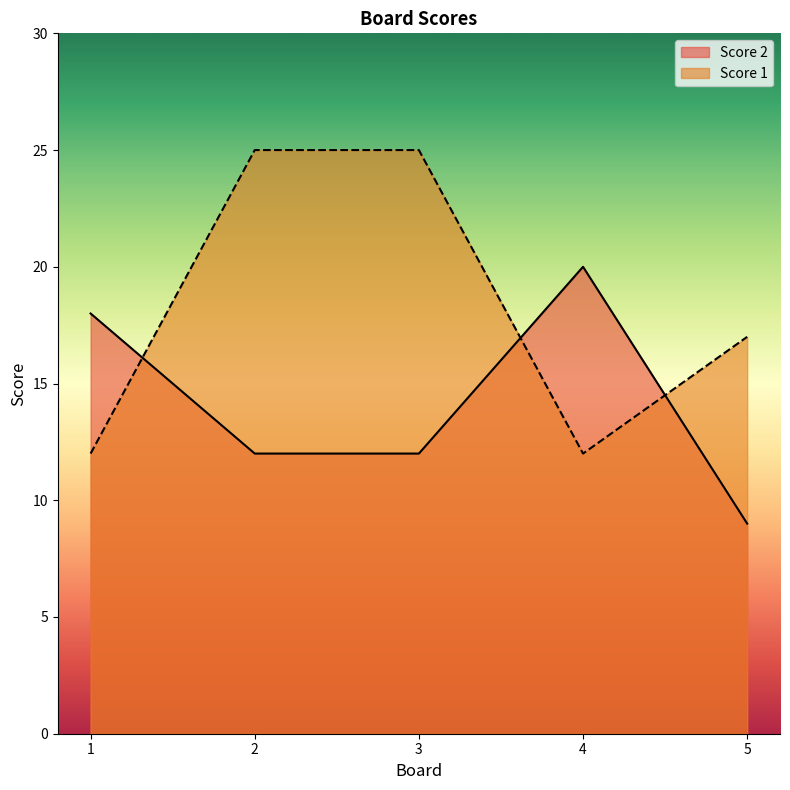

What is the value of the Score 2 point at the 1st from the left?

18